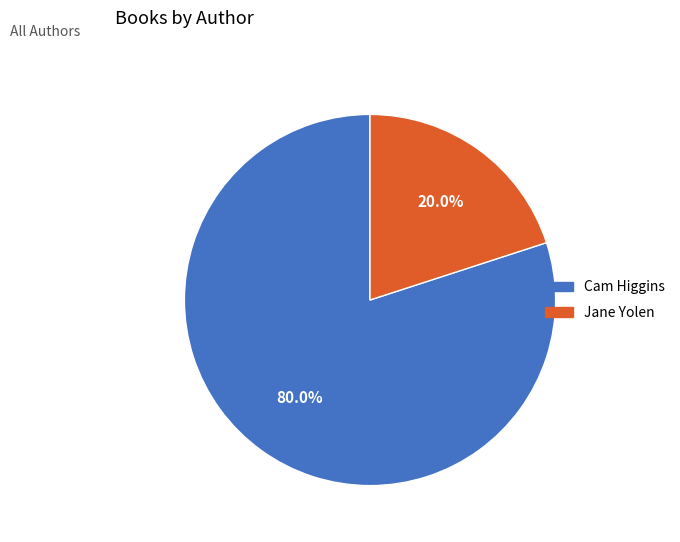

Does any single category account for the majority?

Yes